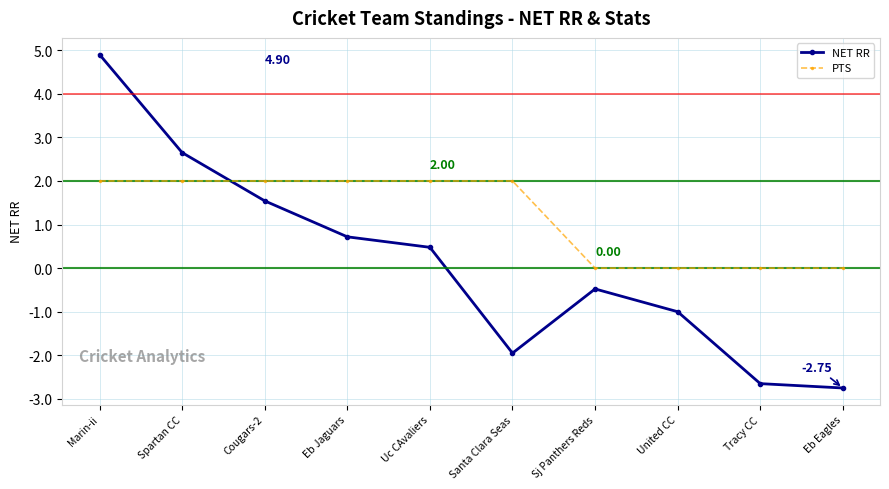

What is the difference between the NET RR values at Eb Jaguars and Sj Panthers Reds?

1.2